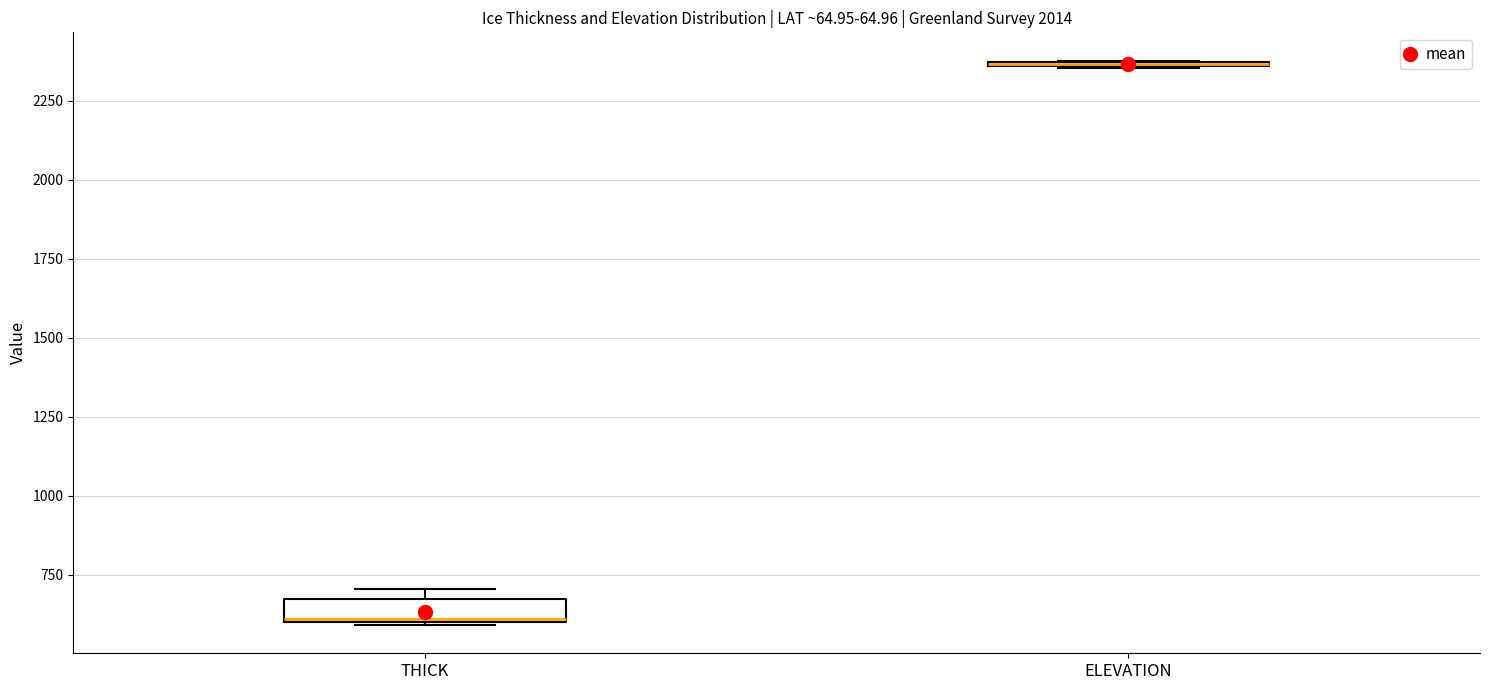

Where is the lower edge of the box for THICK on the y-axis? The values are not printed on the chart, so give them approximately, as read against the axis.

600